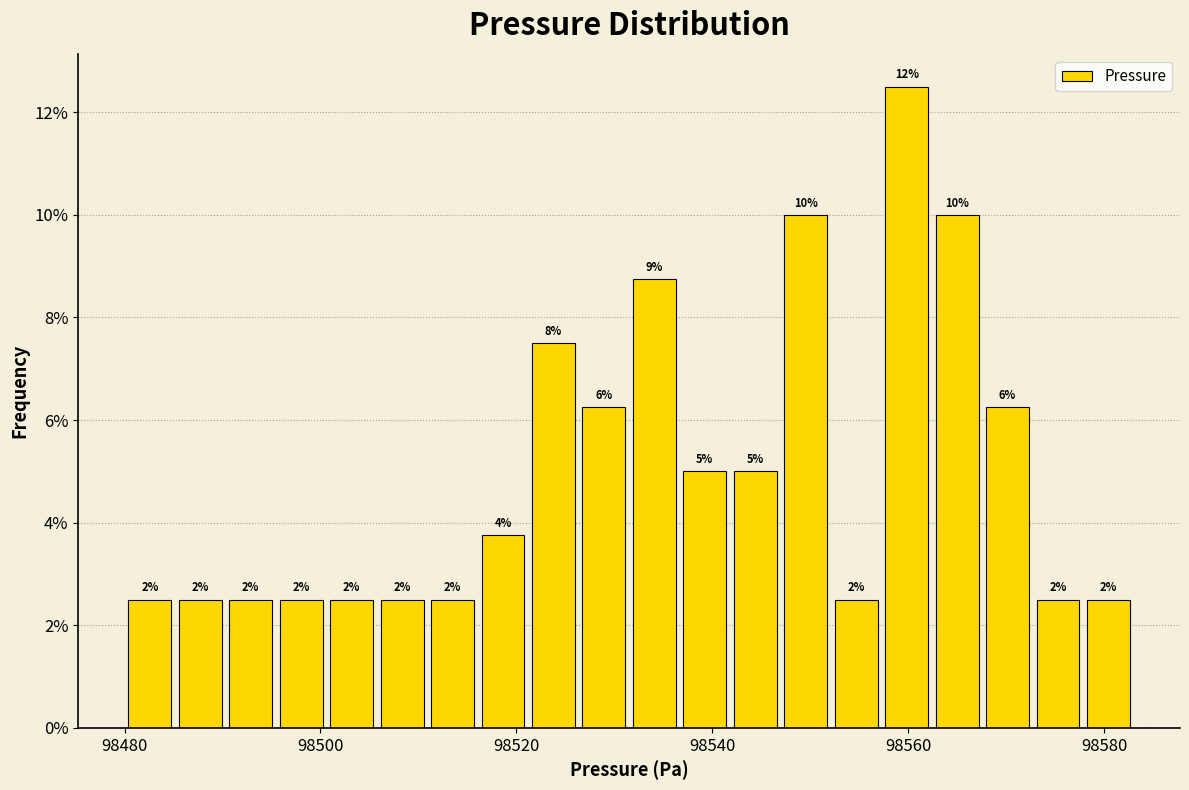

Read against the x-axis, roughly where is the centre of the tallest bar?

98560